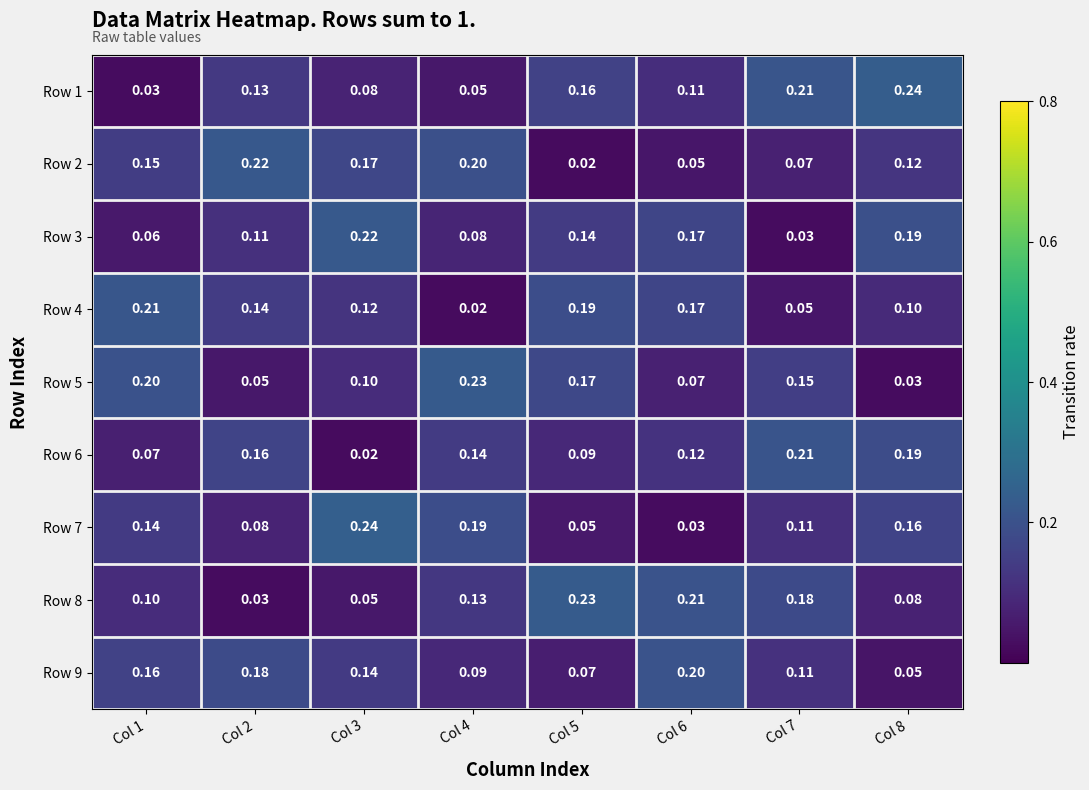

Is the value of Row 2 at Col 6 greater than the value of Row 4 at Col 2?

No